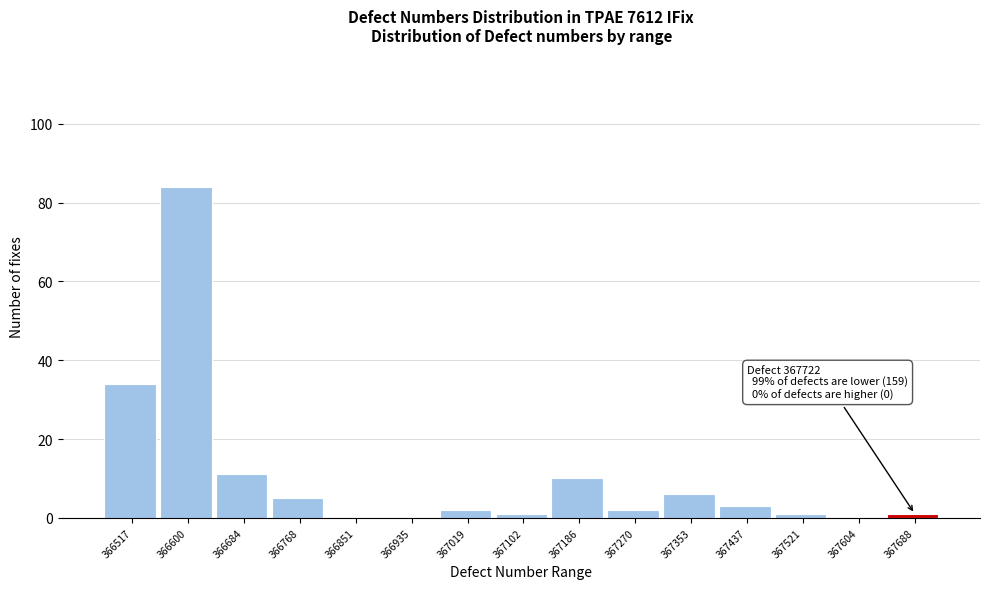

Reading right to left, transcribe all the data shown in this chart.

367688=1	367604=0	367521=1	367437=3	367353=6	367270=2	367186=10	367102=1	367019=2	366935=0	366851=0	366768=5	366684=11	366600=84	366517=34